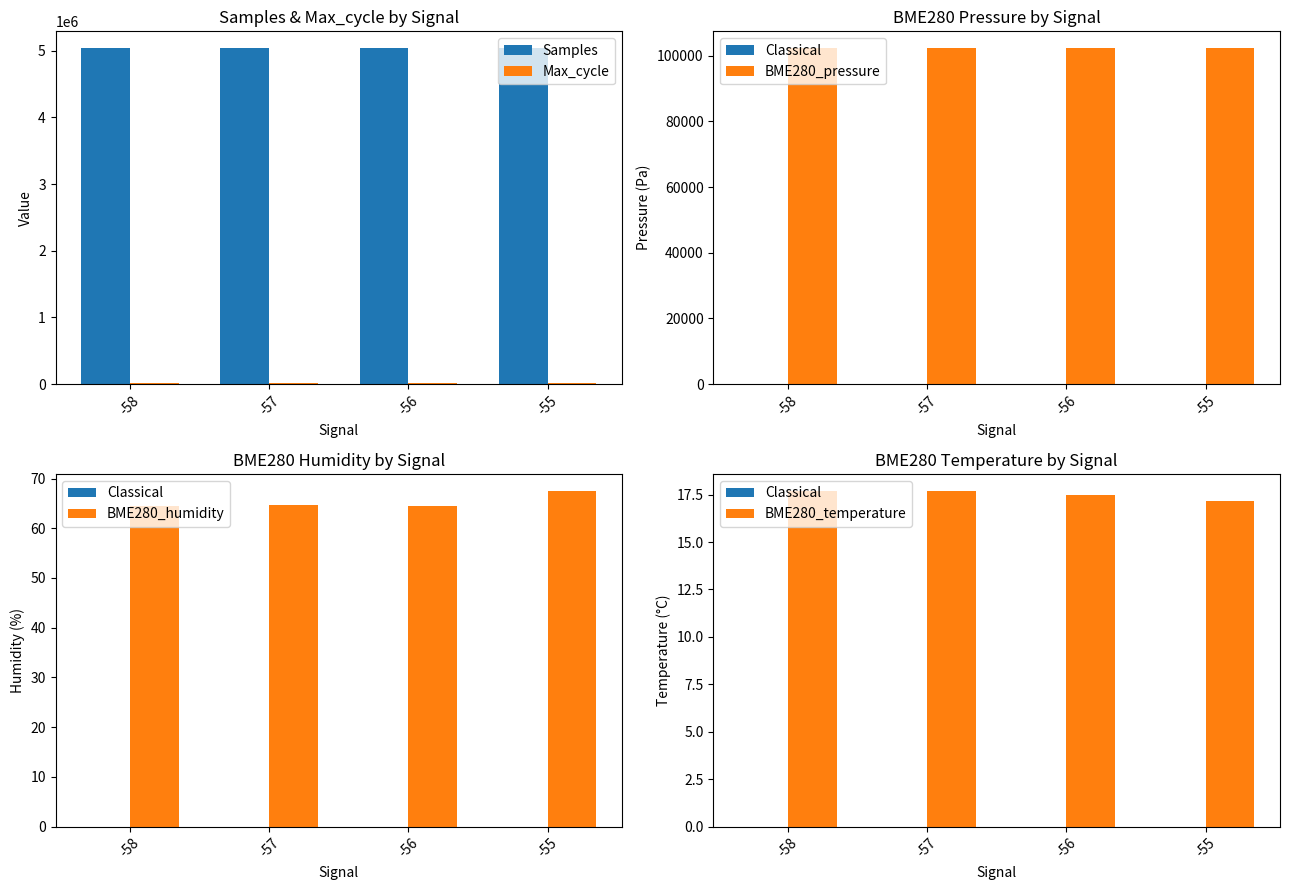

How many data points in Samples are less than 5039616?

2